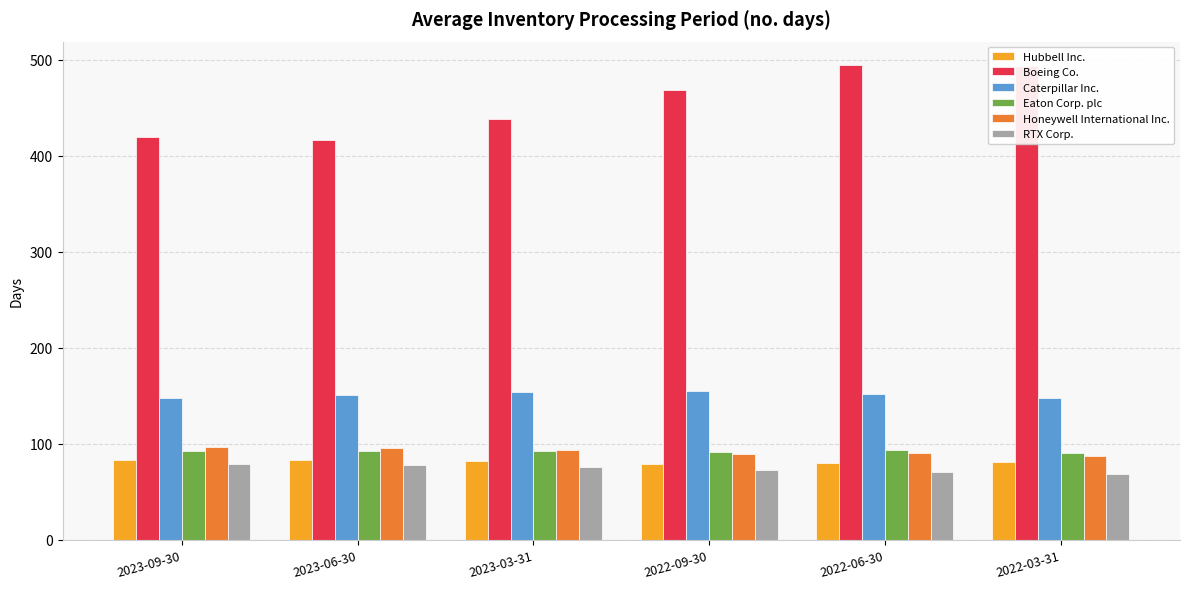

What is the label of the 6th bar from the left?

2022-03-31